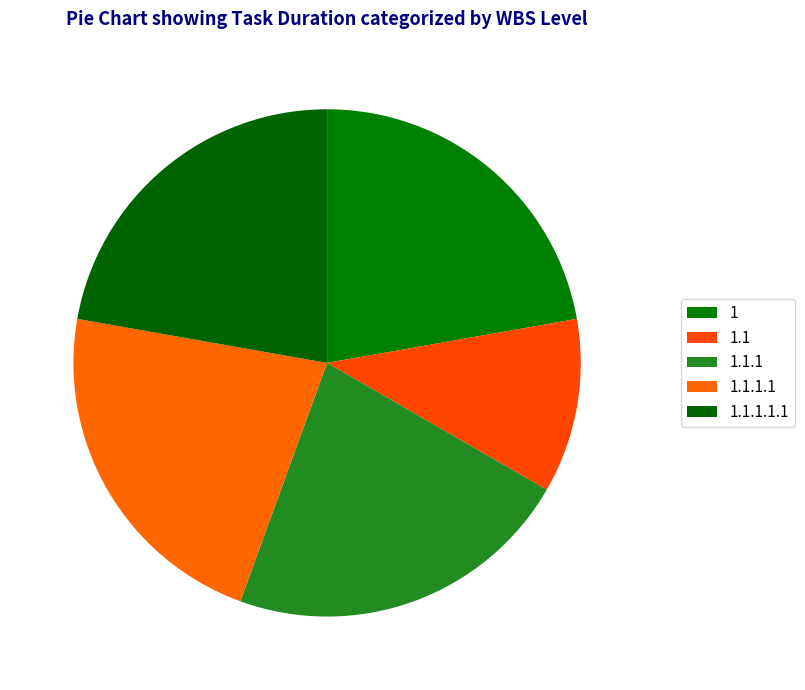

The 1.1.1.1 slice represents 15% of the pie. True or false?

False